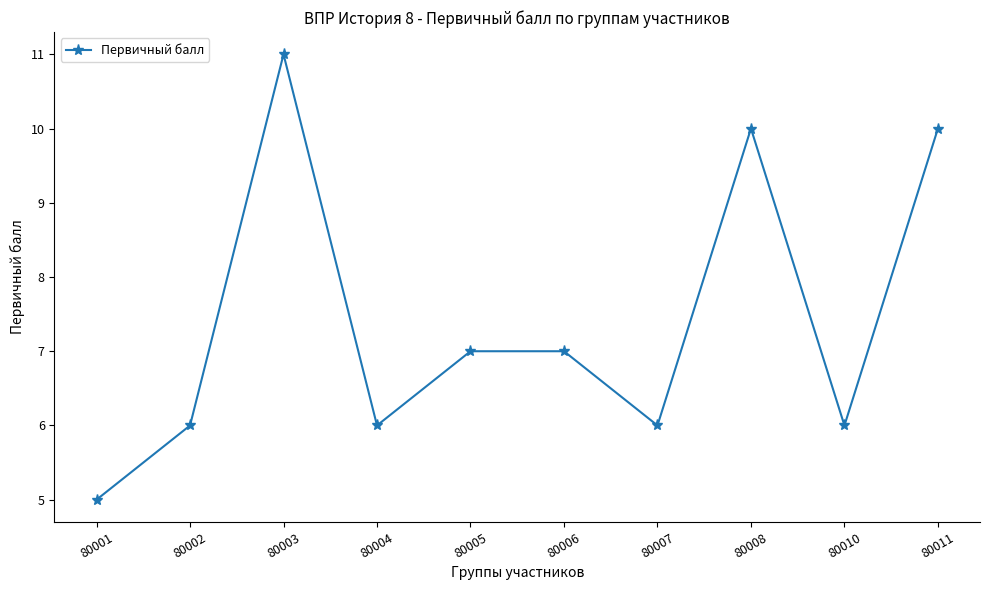

How many values are below 7?

5